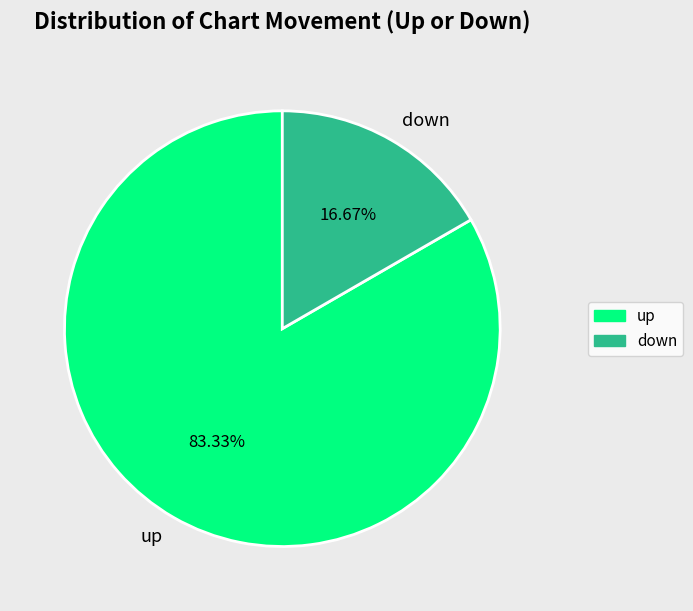

The up slice represents 91% of the pie. True or false?

False